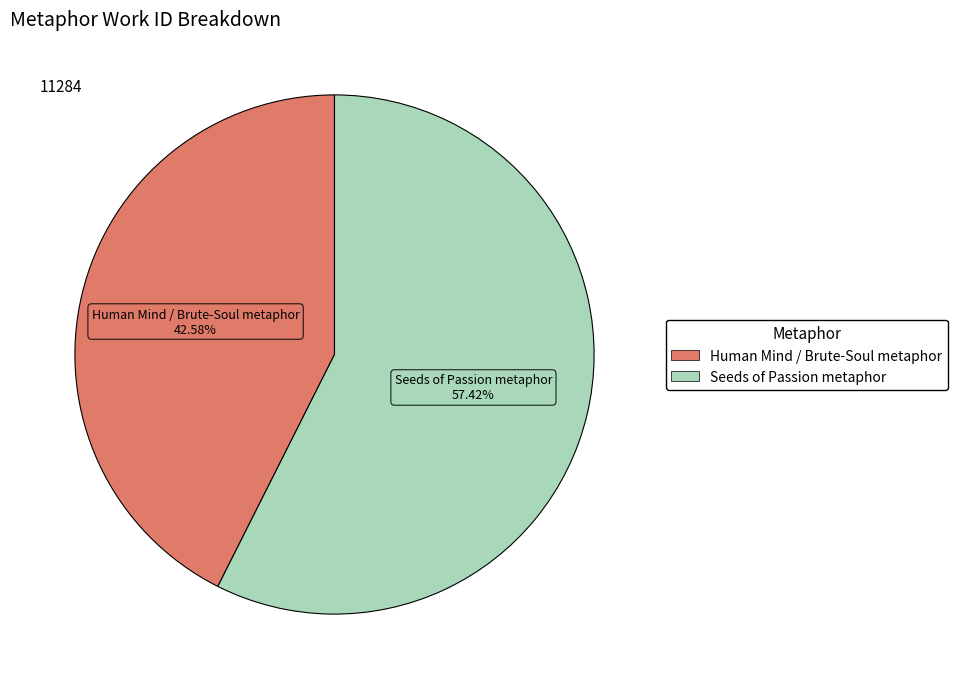

What is the largest slice in the pie chart?

Seeds of Passion metaphor